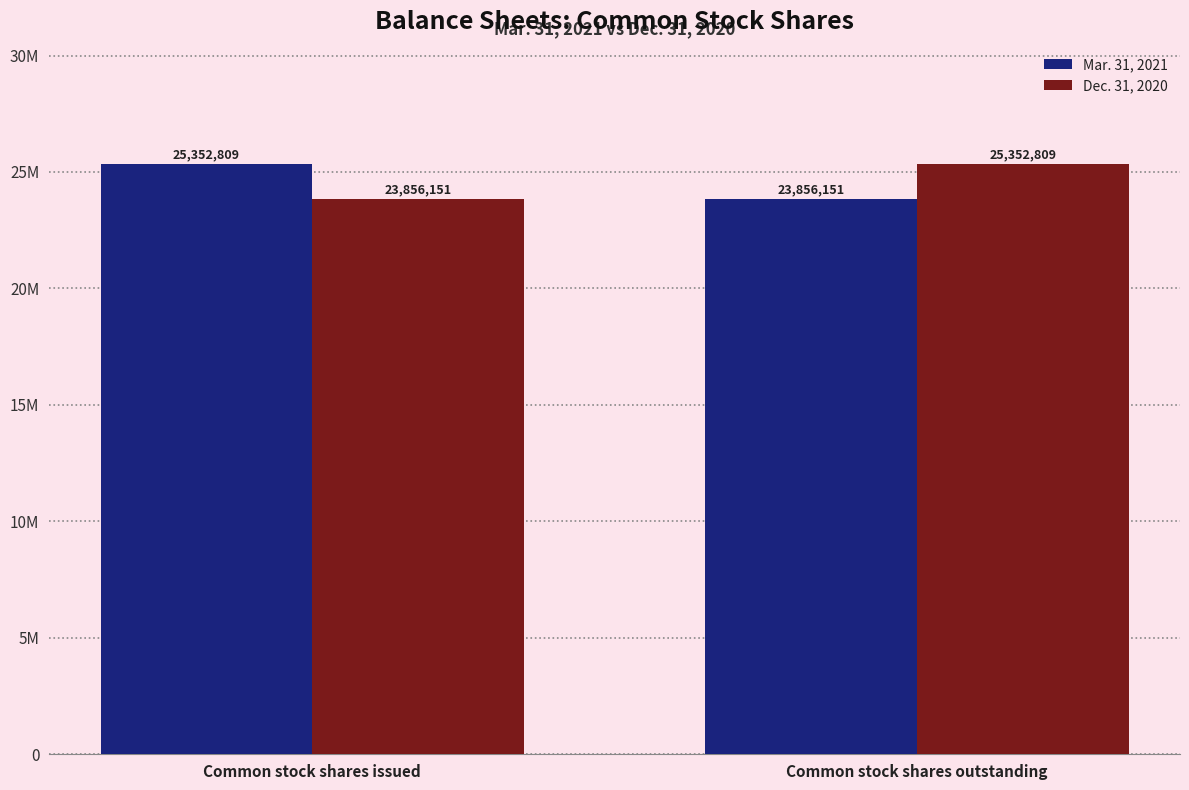

At which label does Dec. 31, 2020 reach its peak?

Common stock shares outstanding